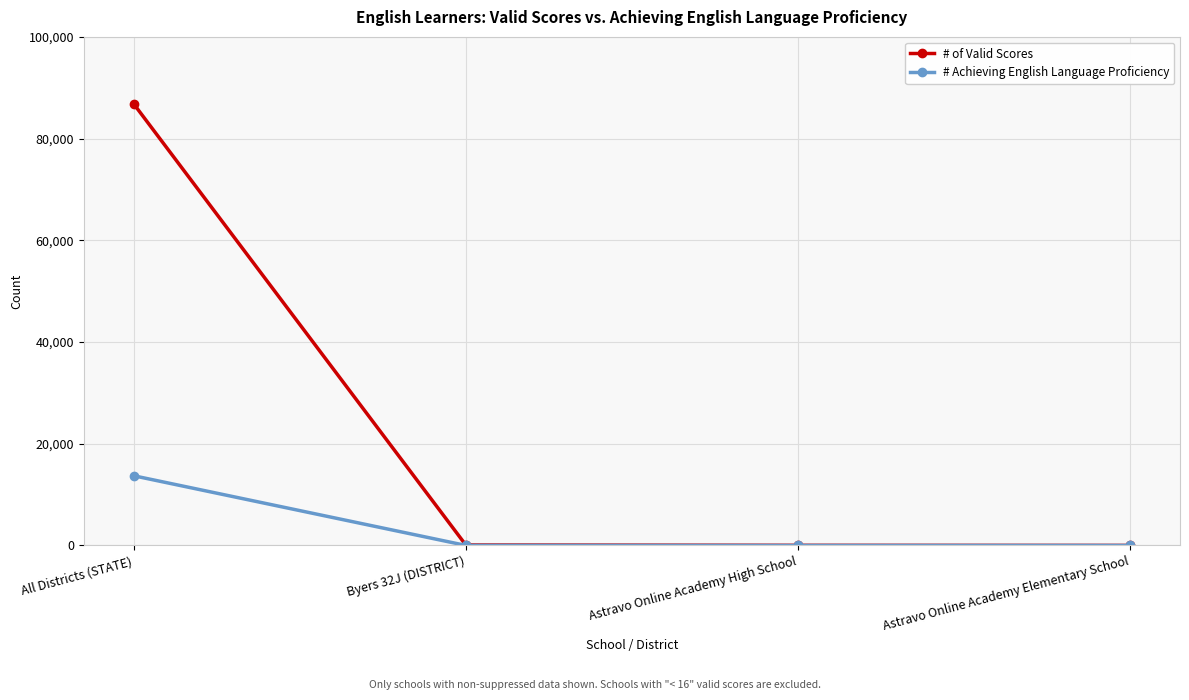

In # Achieving English Language Proficiency, how many points are lower than both neighbors (excluding endpoints)?

1